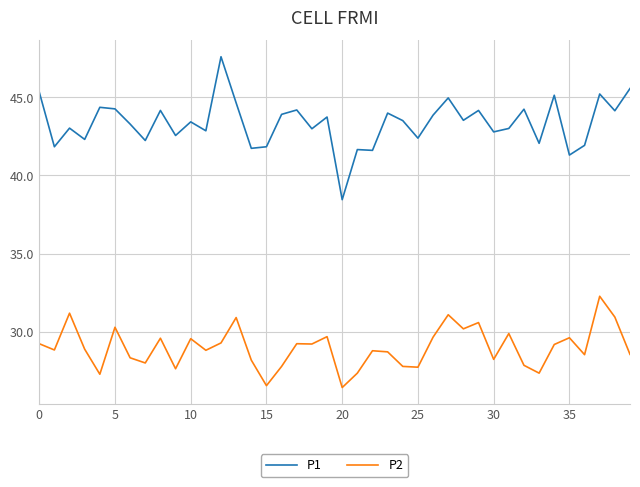

What is the sum of all P1 values?

1733.4